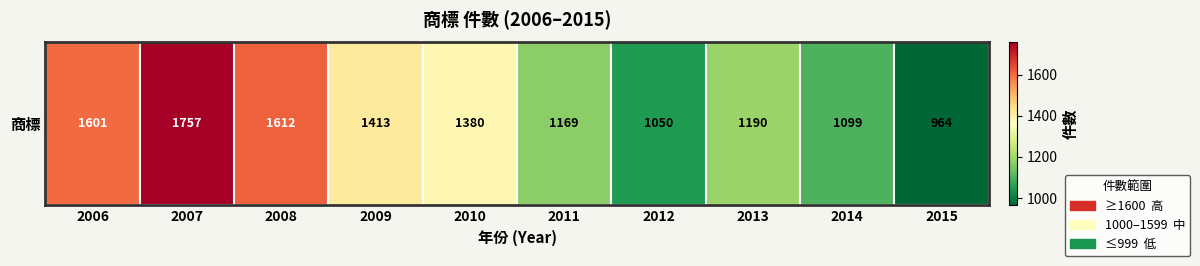

Reading left to right, list all the values displayed in this chart.

1601	1757	1612	1413	1380	1169	1050	1190	1099	964